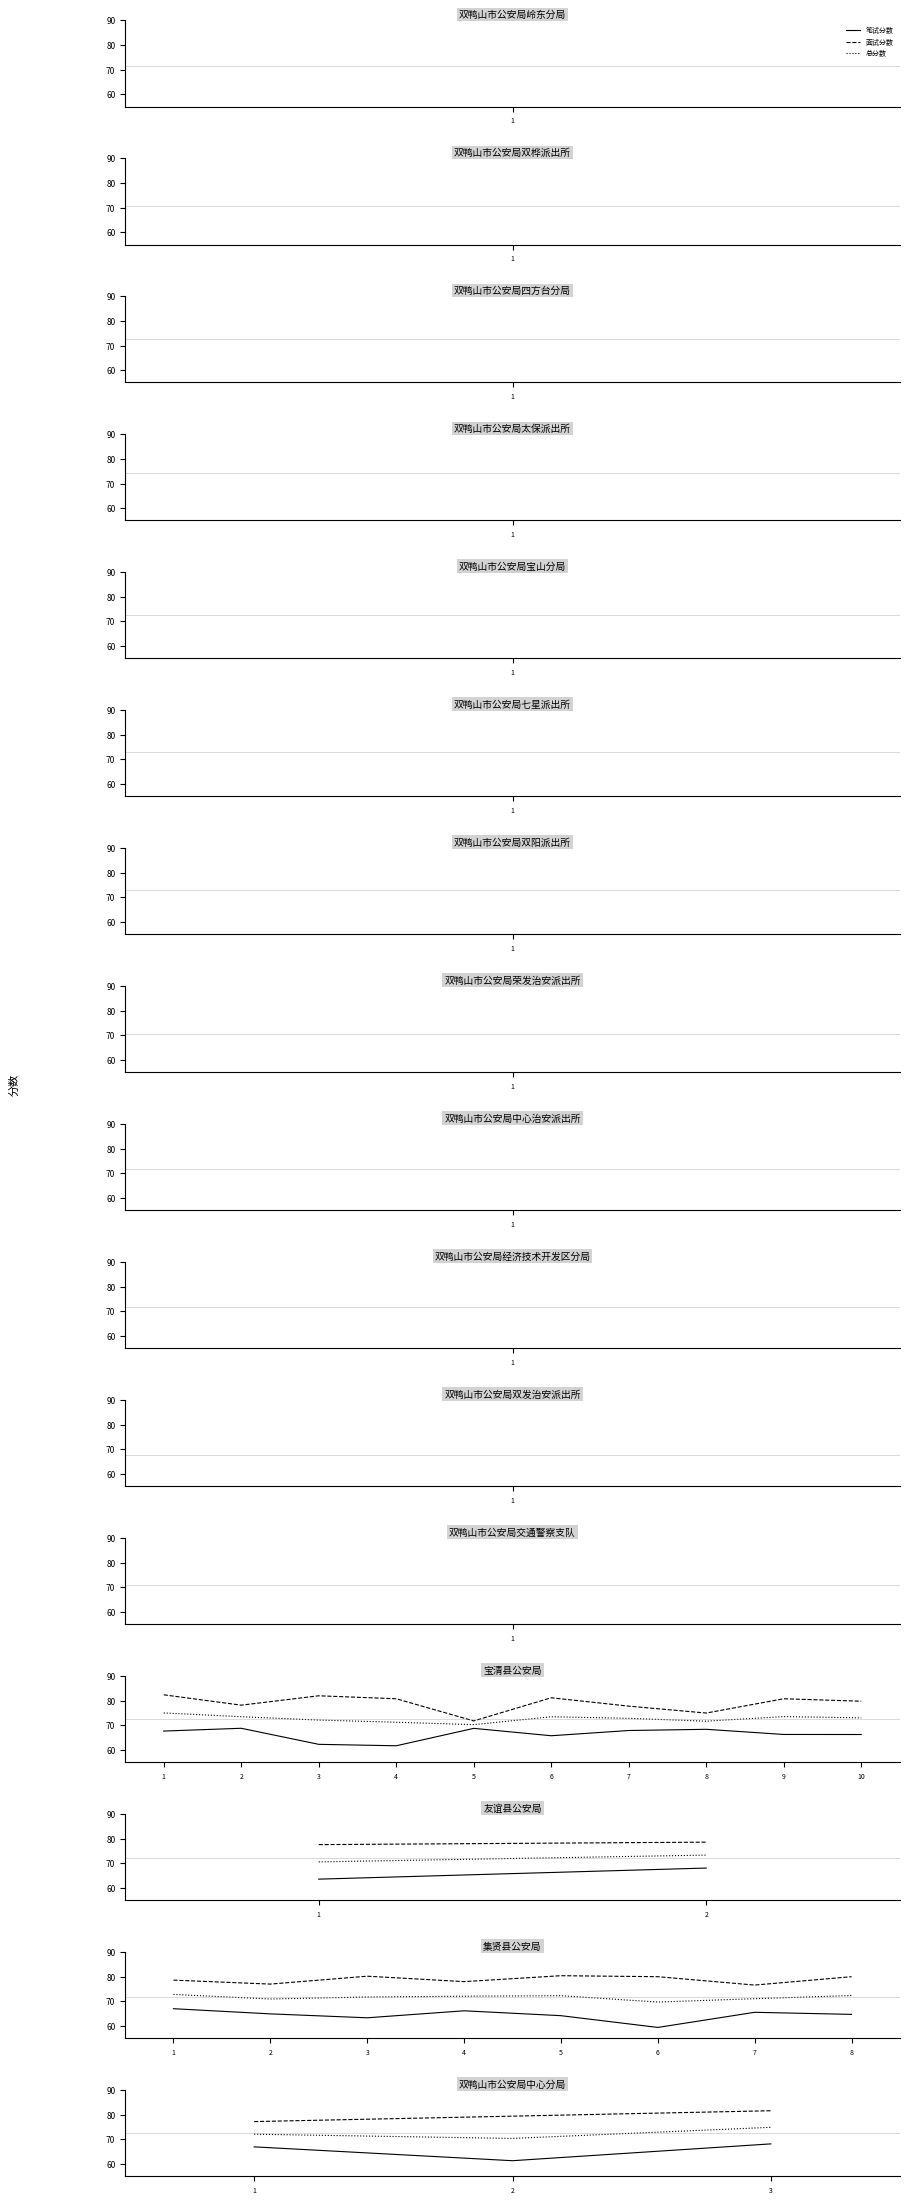

At 2, list the series in order from largest to smallest.

面试分数, 总分数, 笔试分数